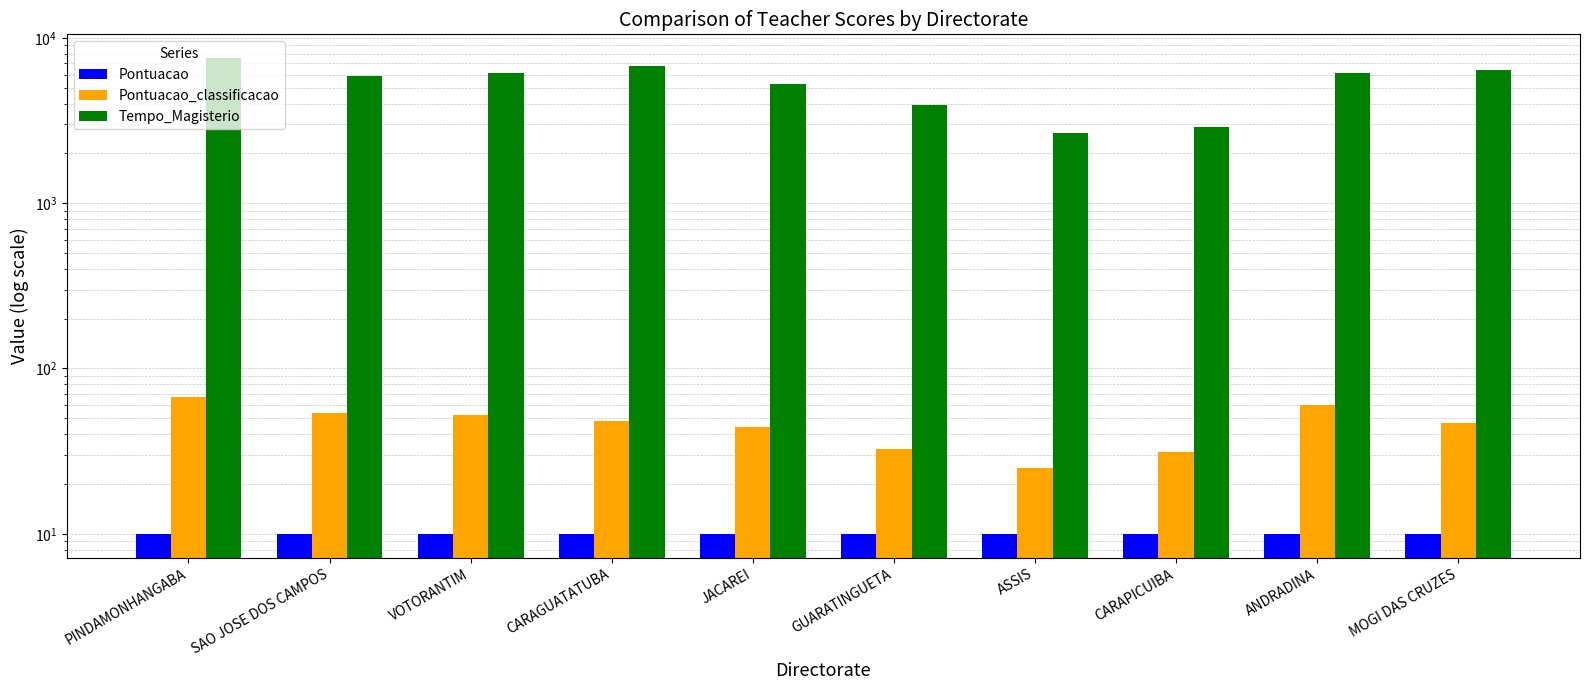

What is the lowest value of the Pontuacao_classificacao series?

25.1